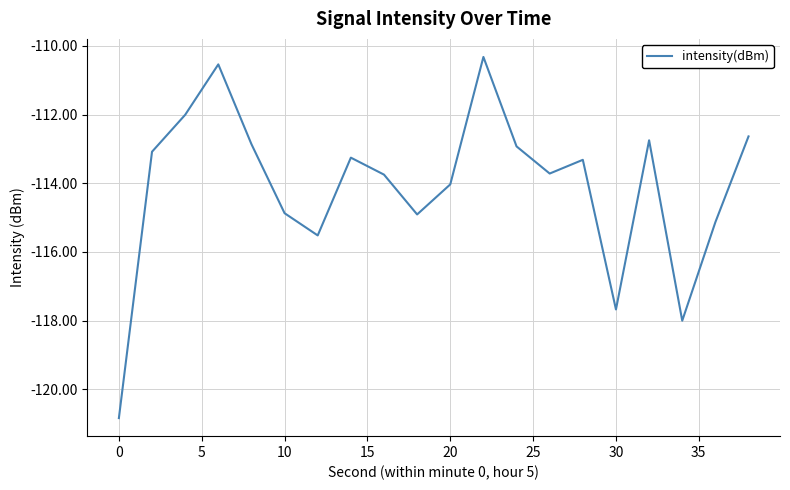

What is the greatest value displayed?

-110.3